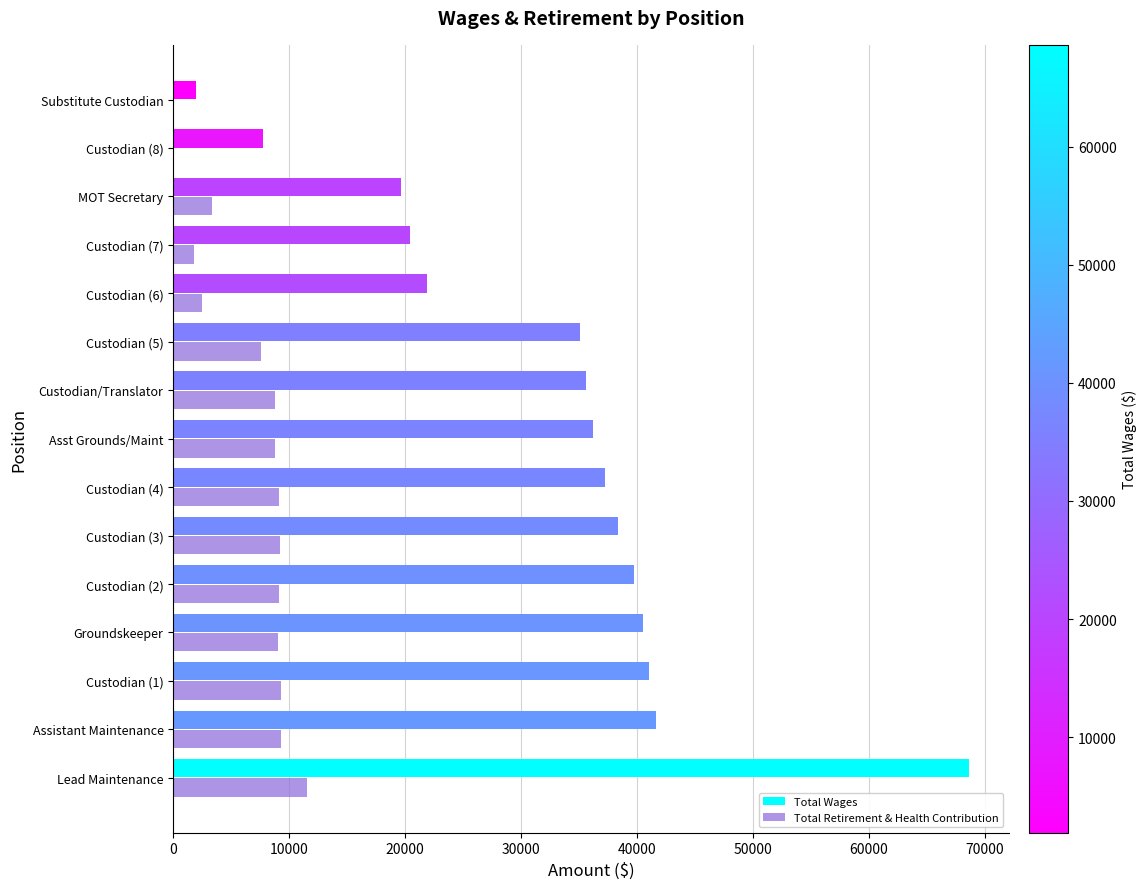

Which series has the largest total across all categories?

Total Wages